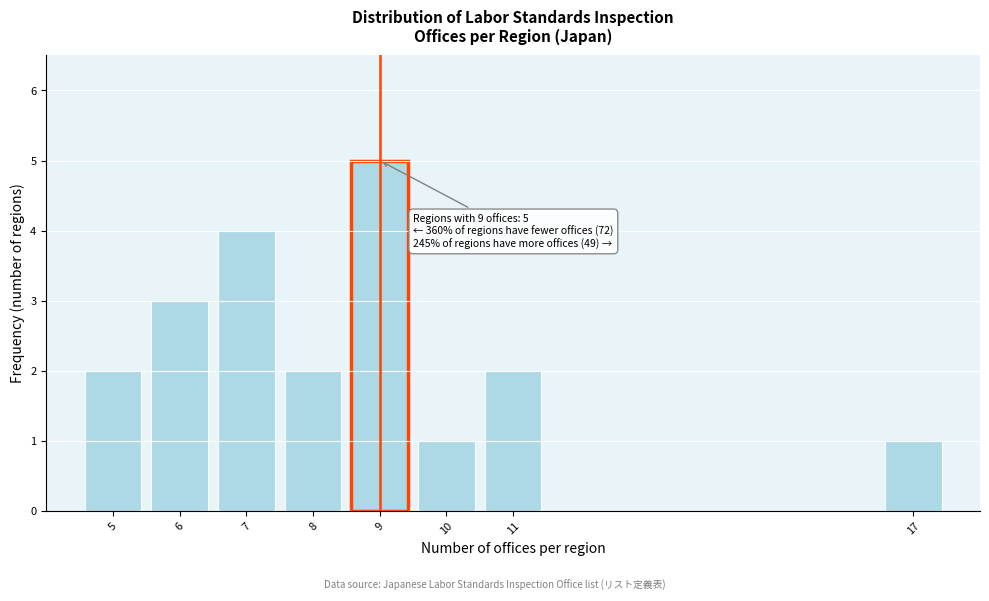

Reading left to right, transcribe all the data shown in this chart.

5=2	6=3	7=4	8=2	9=5	10=1	11=2	17=1